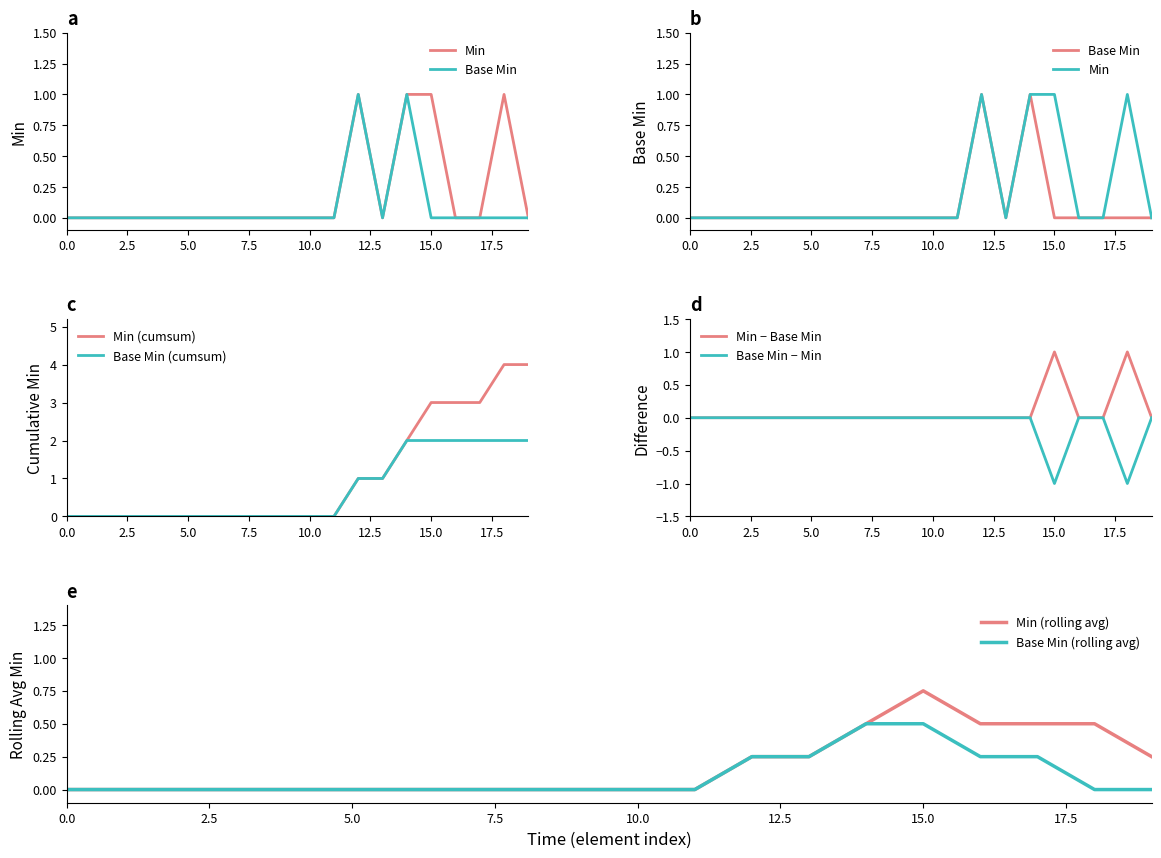

Is it true that Min equals 0 at Observation.focus?

False